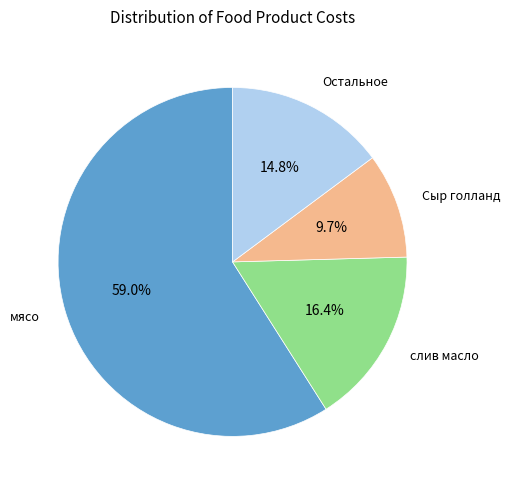

Does any single category account for the majority?

Yes